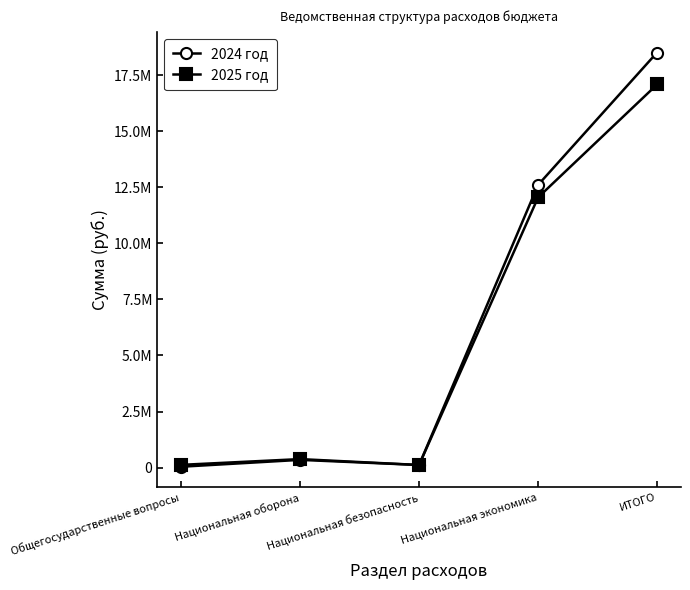

What is the label of the 5th point from the left?

ИТОГО